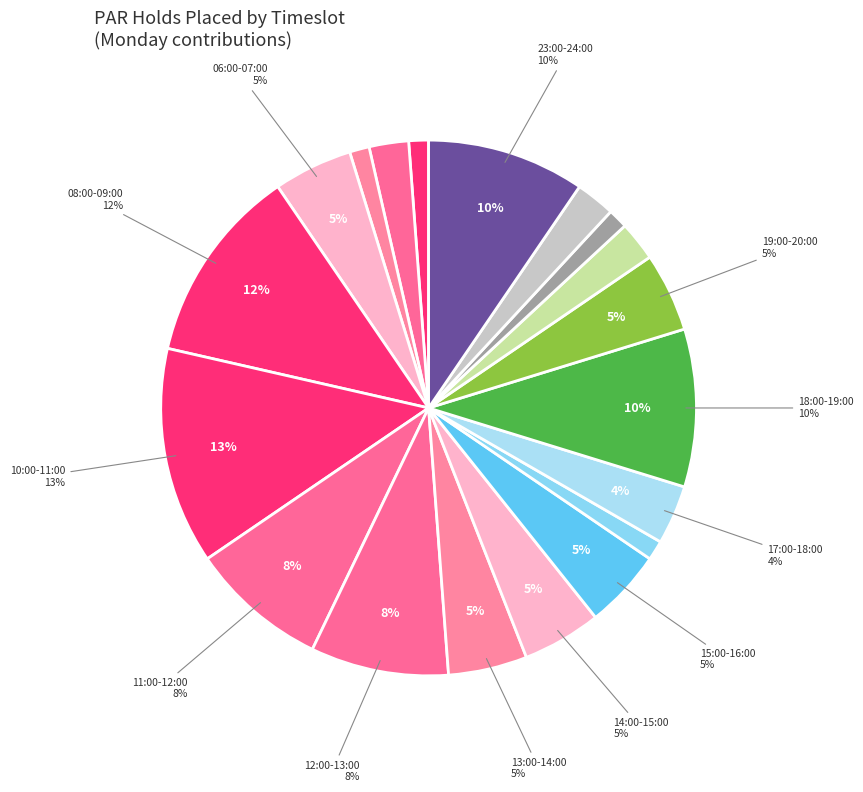

Is there a majority slice in this chart?

No